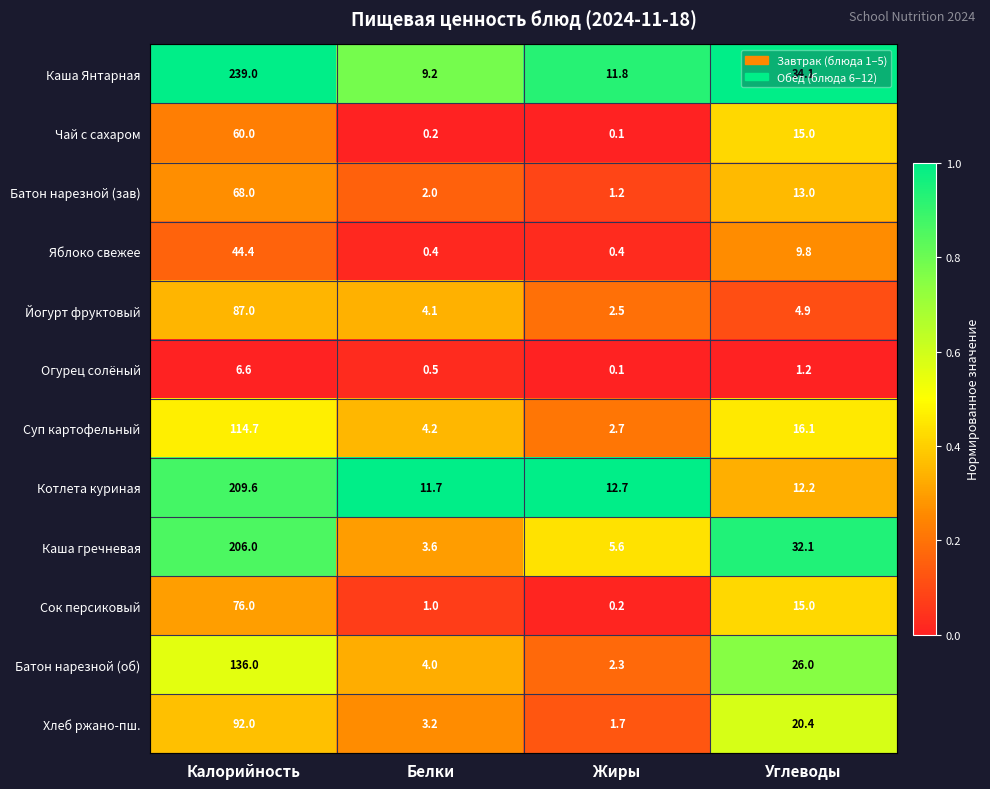

True or false: Батон нарезной (зав) has a value of 0.7 at Жиры.

False